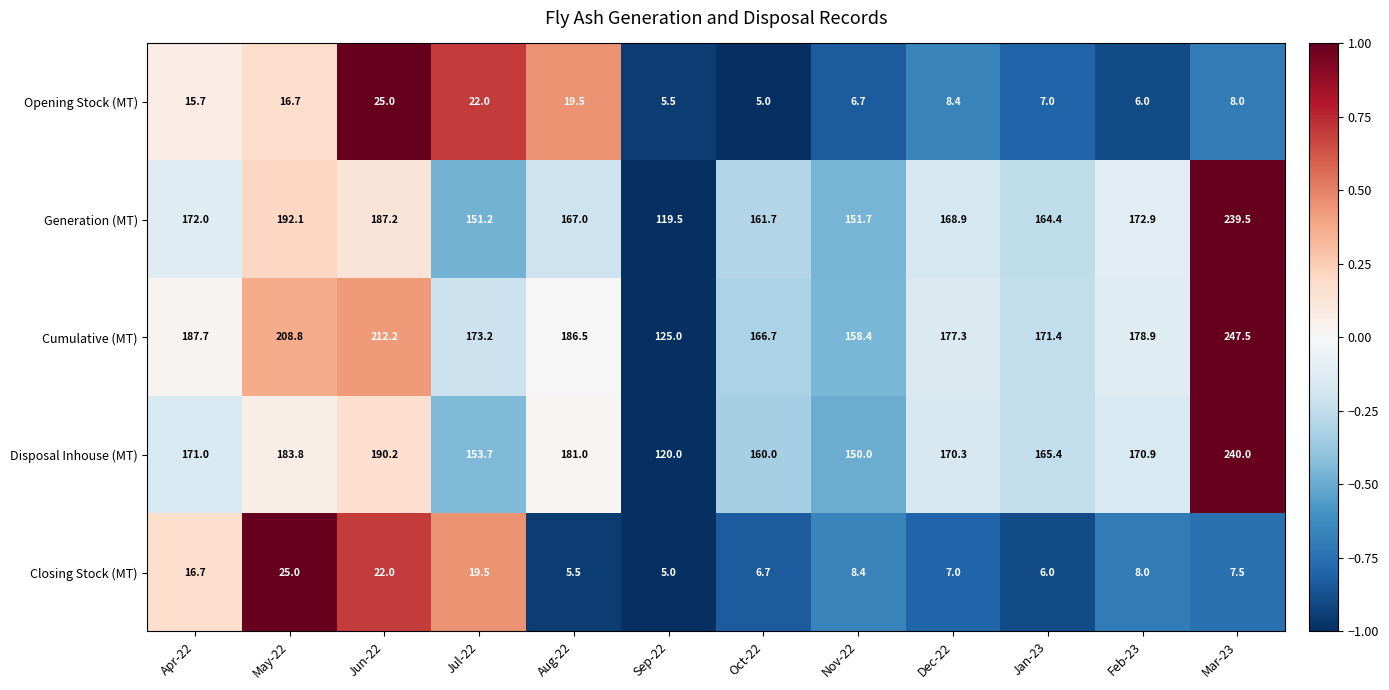

At which category is the sum across all series the highest?

Mar-23